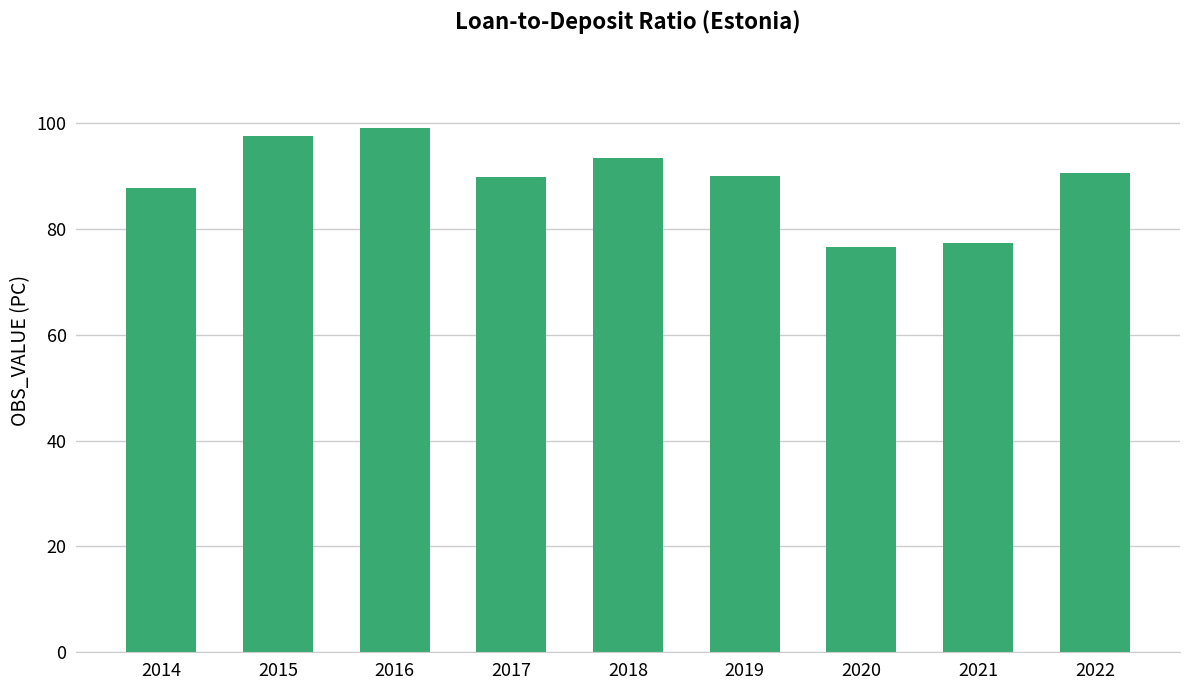

What is the difference between the values at 2015 and 2014?

9.8